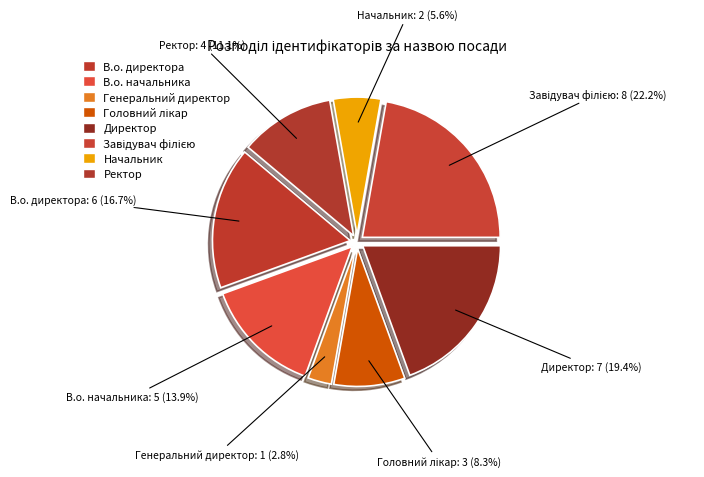

Between В.о. директора and Генеральний директор, which is larger?

В.о. директора